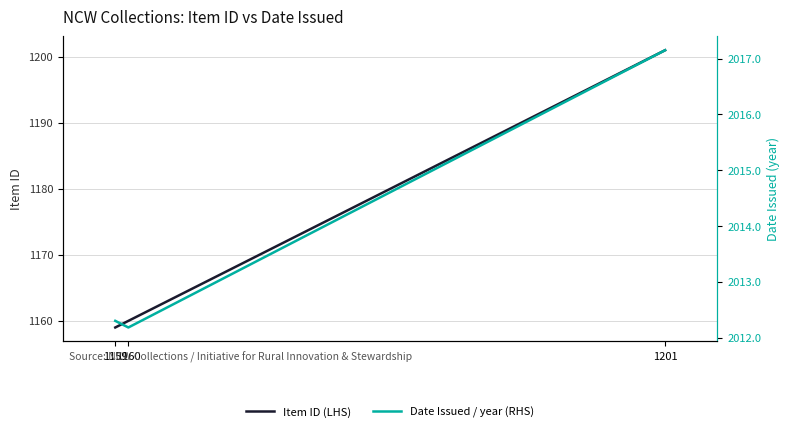

What is the value of the Item ID (LHS) point at the 1st from the left?

1159.0